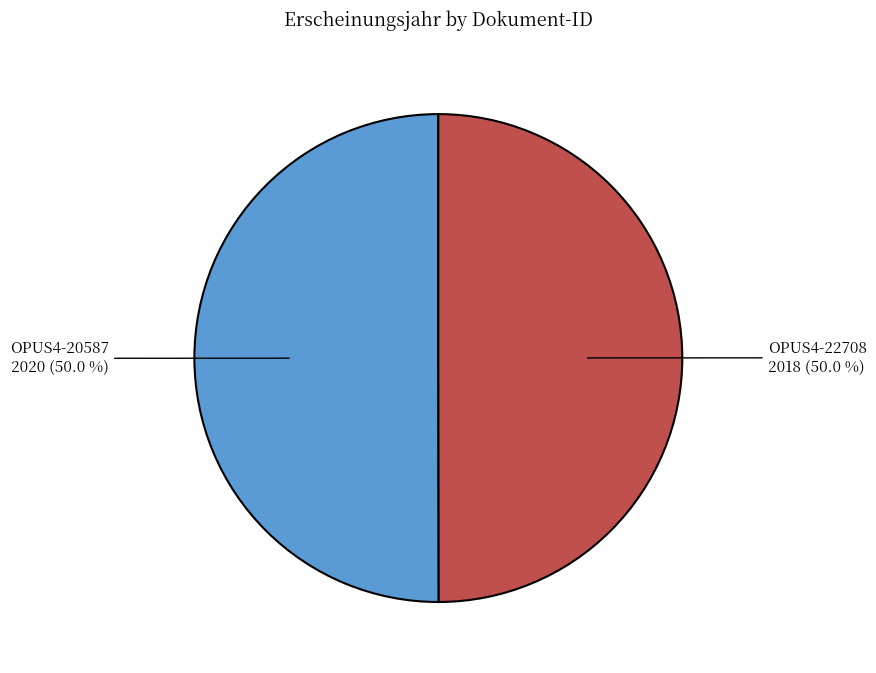

True or false: OPUS4-20587 accounts for 64% of the total.

False